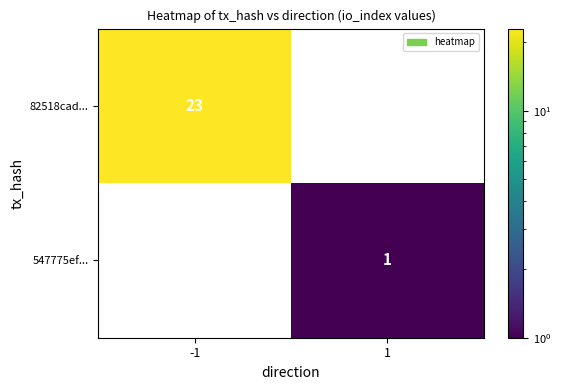

True or false: 82518cad... has a value of 23 at -1.

True